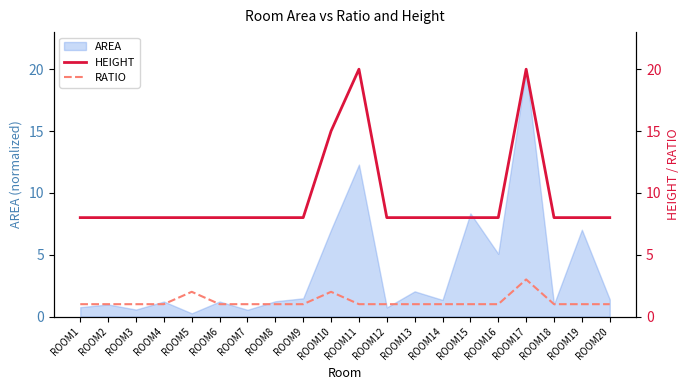

What is the maximum value shown in the chart?

20